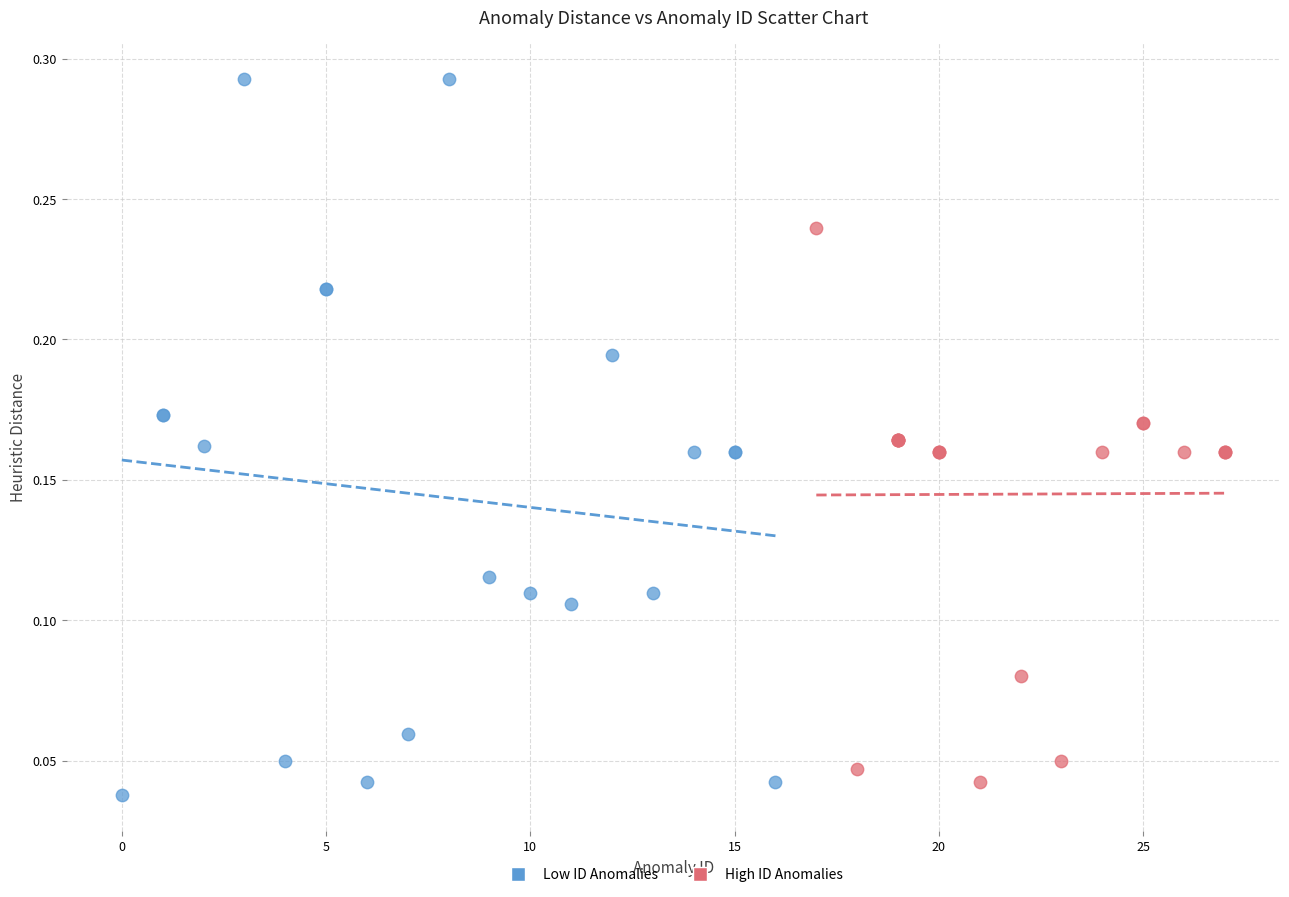

Which series has the widest spread of Y values?

Low ID Anomalies